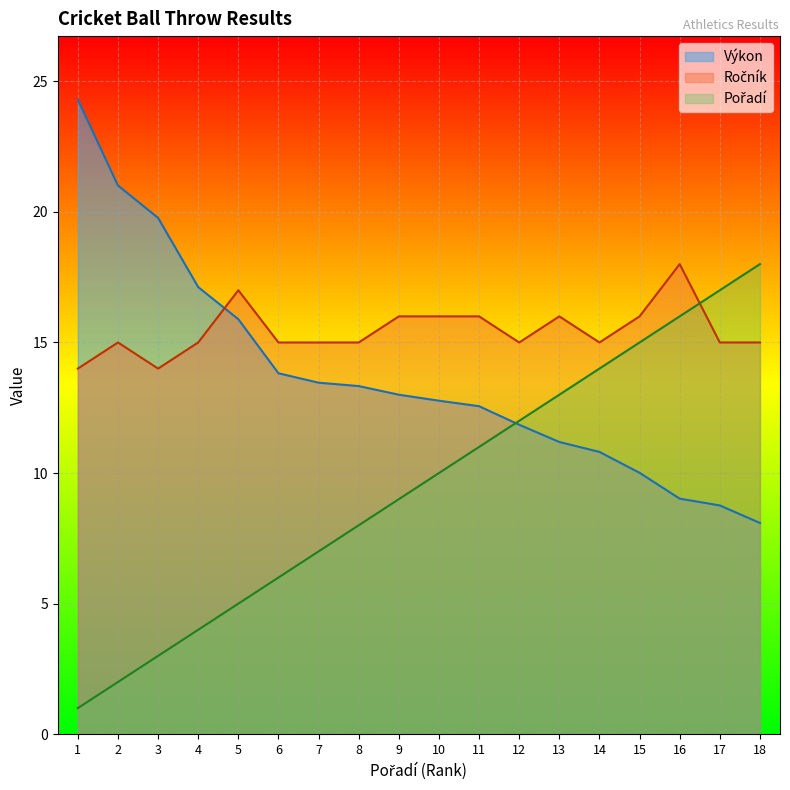

How many Ročník values are between 15 and 16?

14